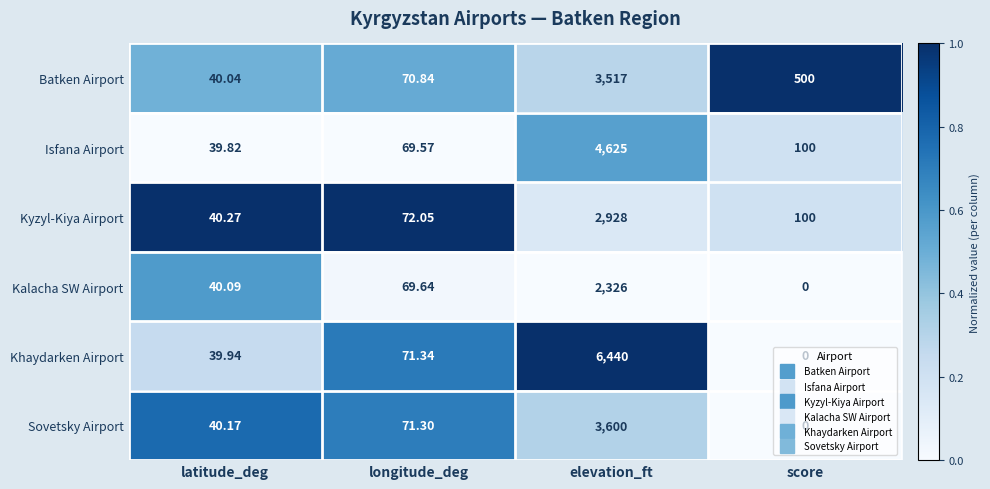

Rank the series by their maximum value, from lowest to highest.

Kalacha SW Airport, Kyzyl-Kiya Airport, Batken Airport, Sovetsky Airport, Isfana Airport, Khaydarken Airport